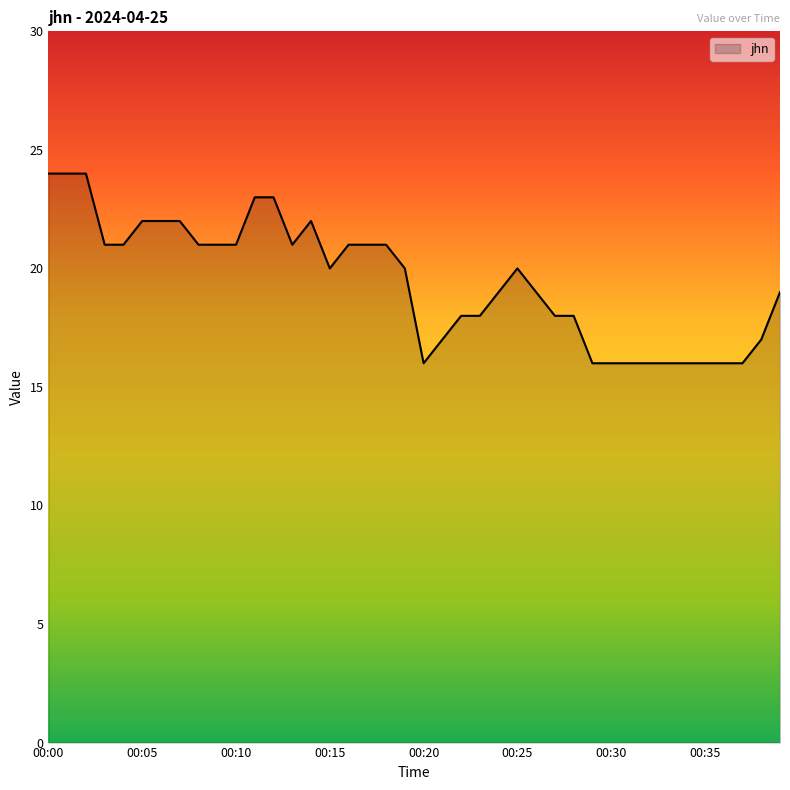

What is the greatest value displayed?

24